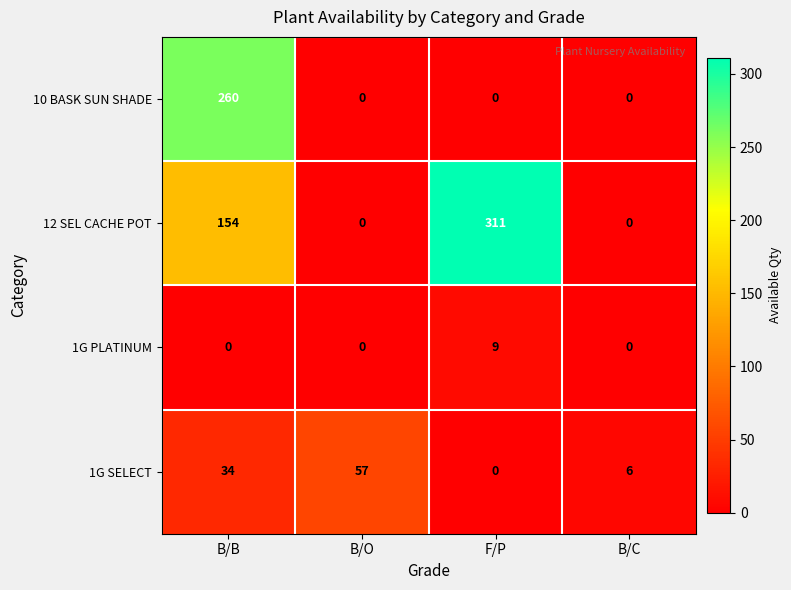

Rank the series by their maximum value, from highest to lowest.

12 SEL CACHE POT, 10 BASK SUN SHADE, 1G SELECT, 1G PLATINUM